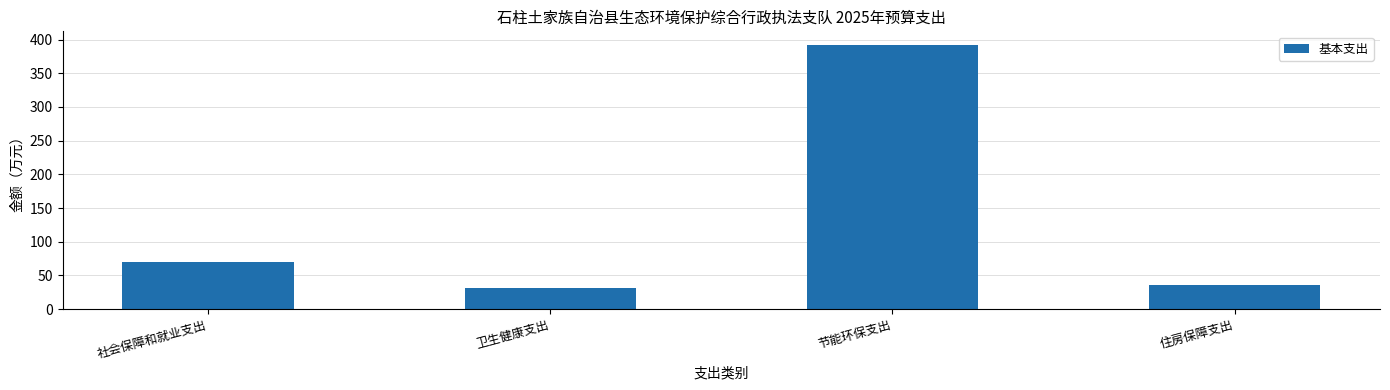

List the labels in order of value, largest first.

节能环保支出, 社会保障和就业支出, 住房保障支出, 卫生健康支出